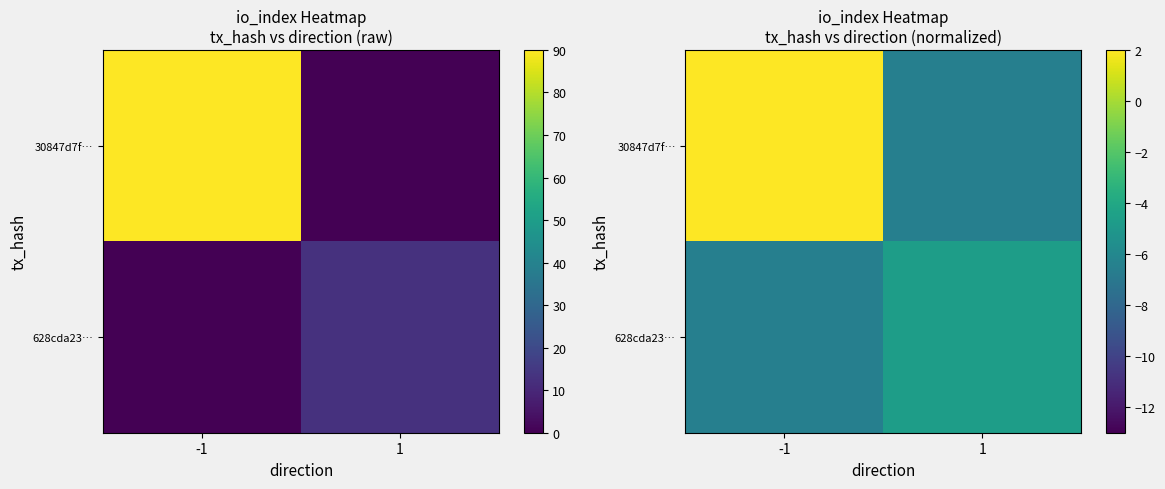

What is the lowest value of the 628cda23… series?

-6.5